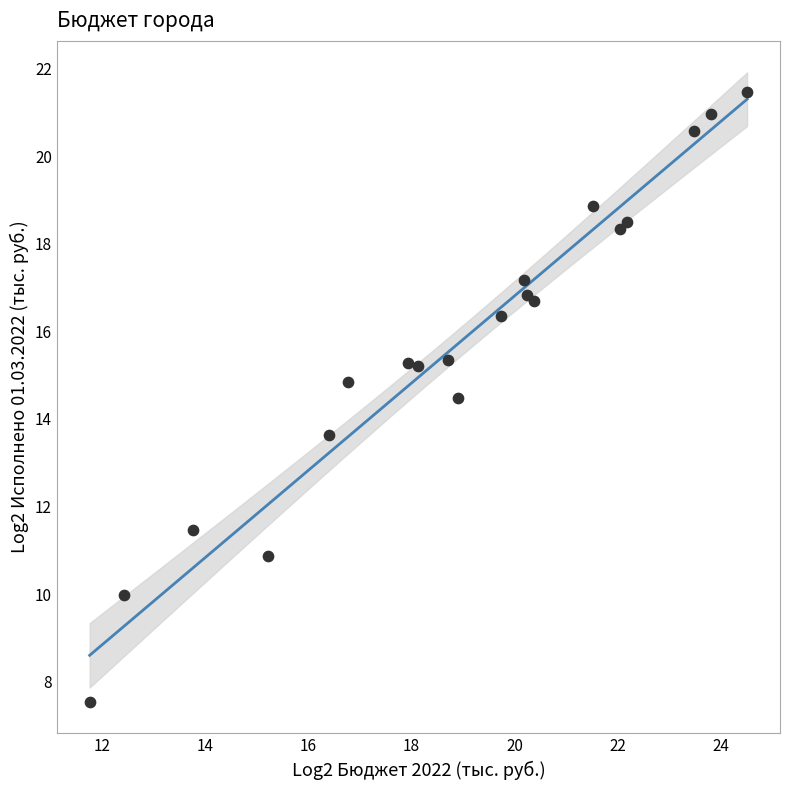

What is the range of X values (max minus min)?

12.8